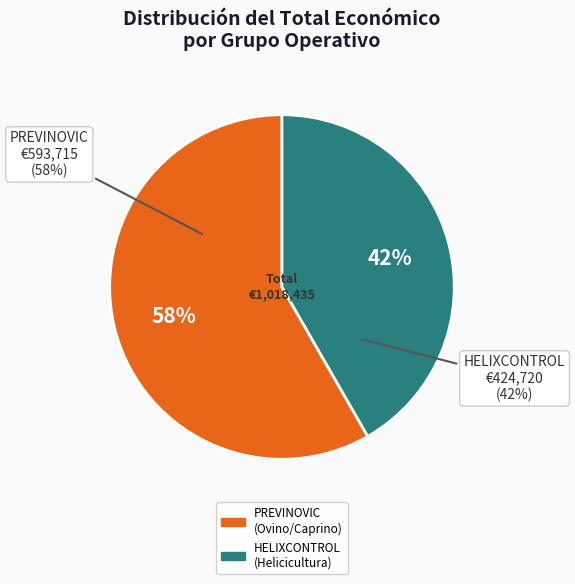

Combined, what portion of the pie is HELIXCONTROL: Software gestión helicicultura and PREVINOVIC: Potenciar la utilización de la ganadería?

100.0%